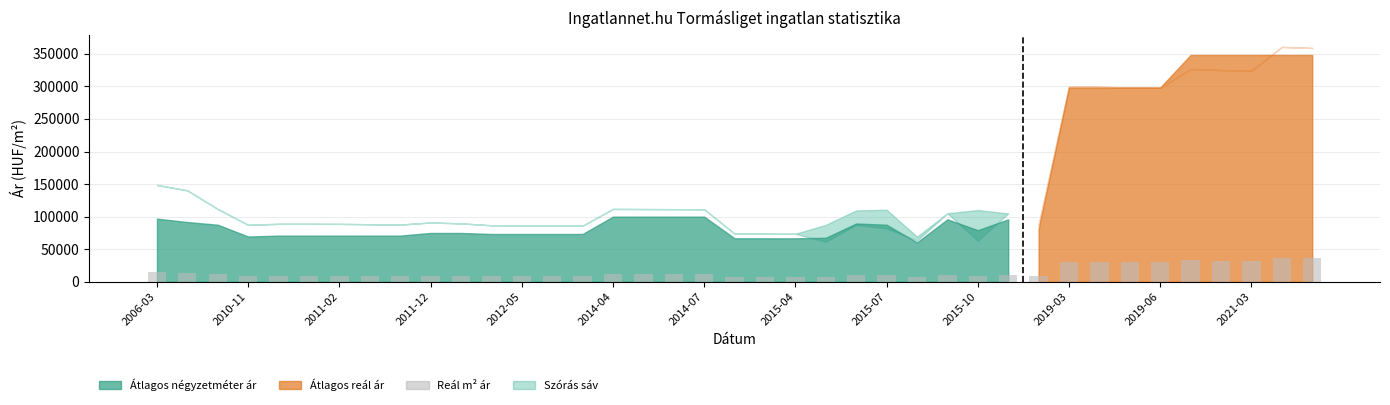

What is the average value?

14706.3